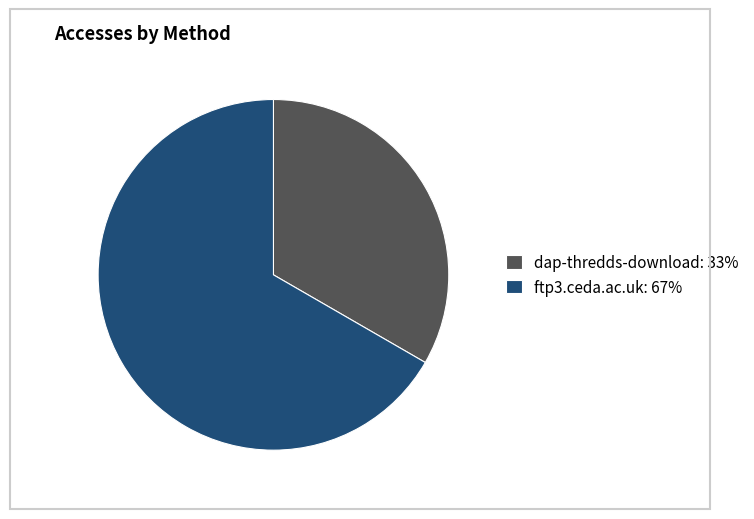

Do dap-thredds-download: 33% and ftp3.ceda.ac.uk: 67% together represent more than half of the pie?

Yes